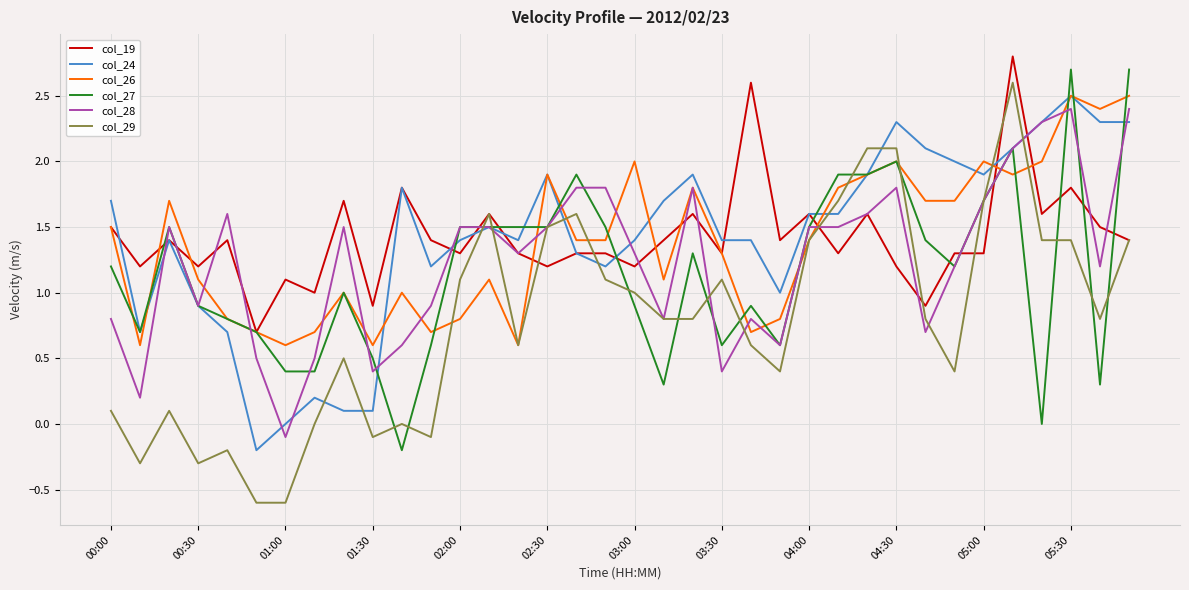

Count the number of categories in the chart.

36